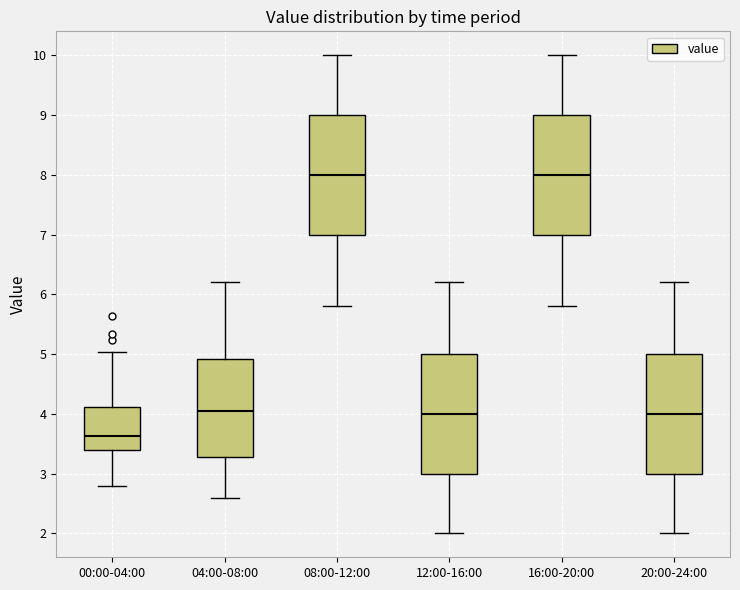

Reading left to right, read every box against the y-axis: the position of its median line, the range the box covers, and the ends of its whiskers. The values are not printed on the chart, so give them approximately, as read against the axis.

00:00-04:00: median 3.6, box 3.4 to 4.1, whiskers 2.8 to 5.0
04:00-08:00: median 4.1, box 3.3 to 4.9, whiskers 2.6 to 6.2
08:00-12:00: median 8.0, box 7.0 to 9.0, whiskers 5.8 to 10.0
12:00-16:00: median 4.0, box 3.0 to 5.0, whiskers 2.0 to 6.2
16:00-20:00: median 8.0, box 7.0 to 9.0, whiskers 5.8 to 10.0
20:00-24:00: median 4.0, box 3.0 to 5.0, whiskers 2.0 to 6.2